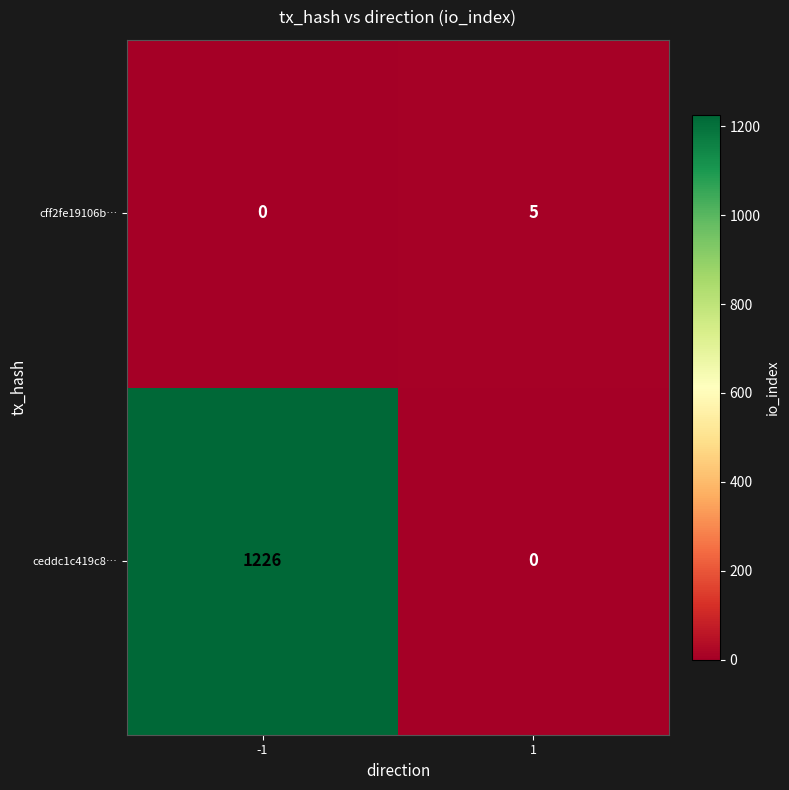

Which series has the largest range (max minus min)?

ceddc1c419c8…